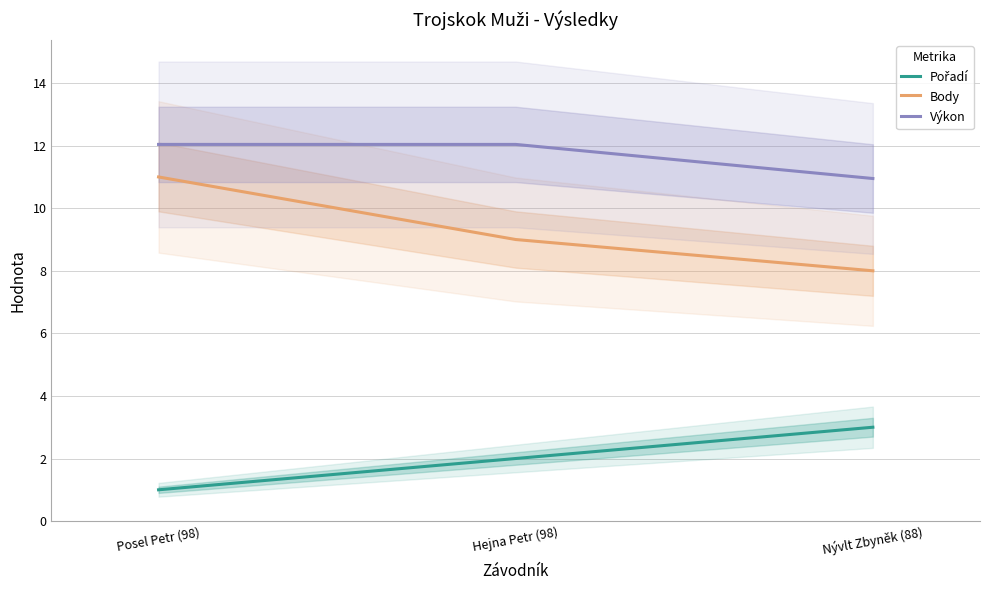

Count the Body values in the range 8 to 11.

3